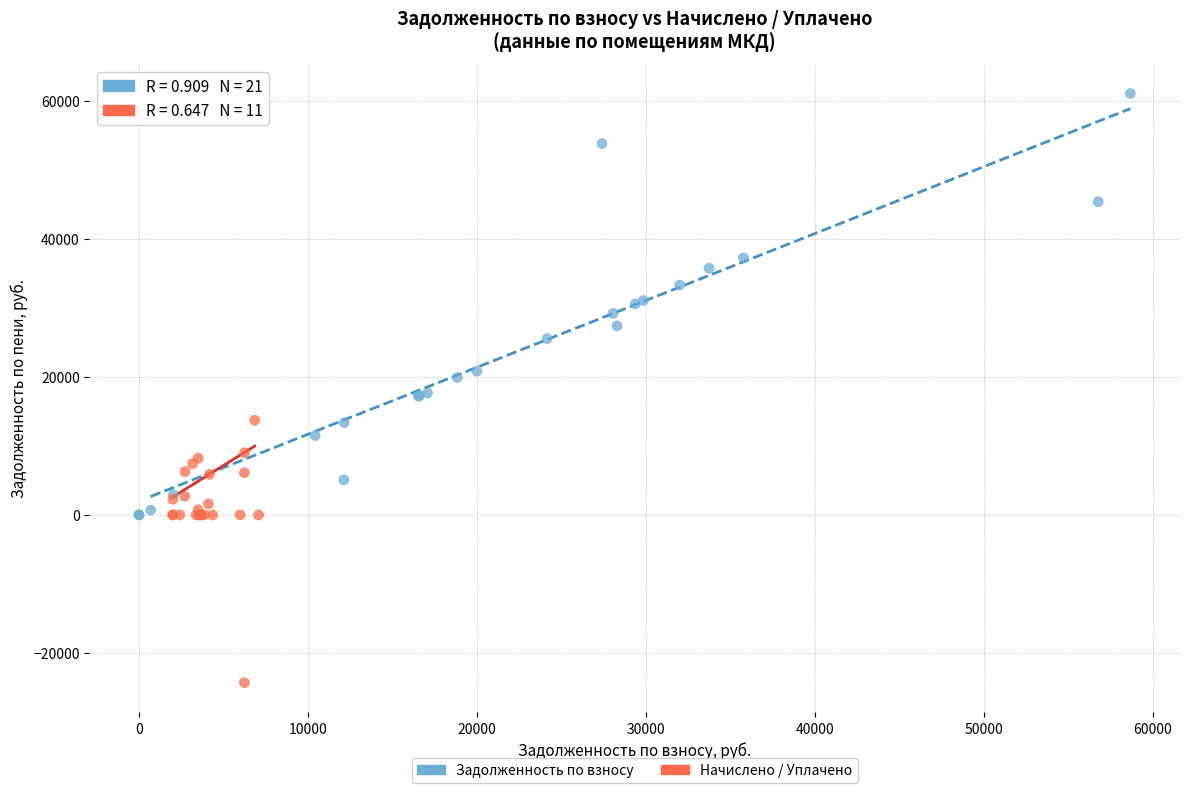

Which series reaches the maximum Y coordinate?

Задолженность по взносу